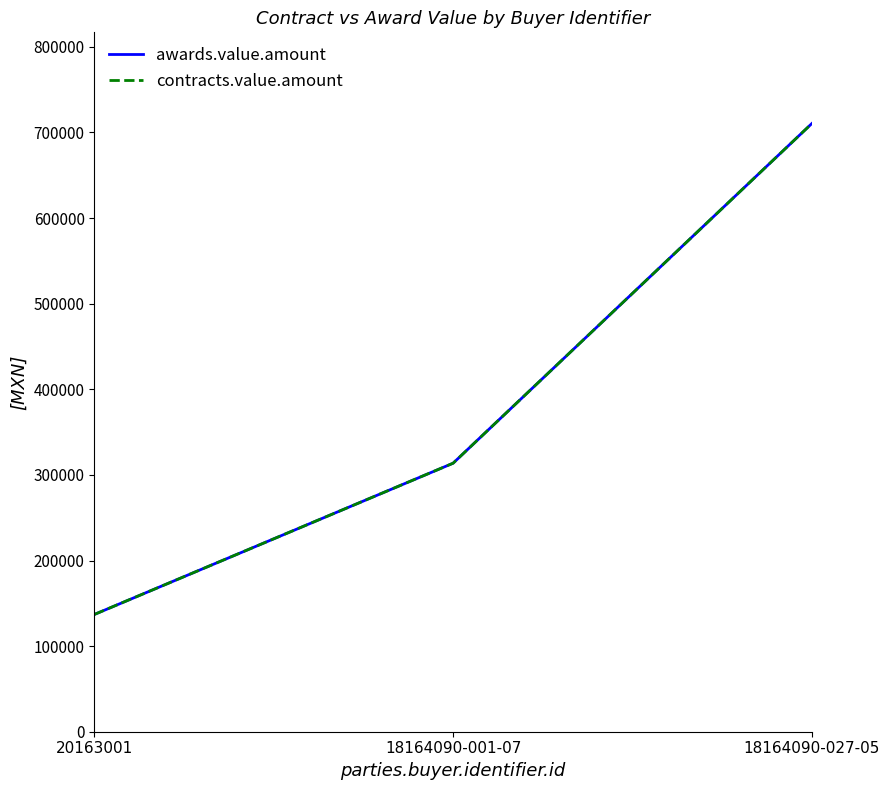

Which series has the widest spread of values?

awards.value.amount